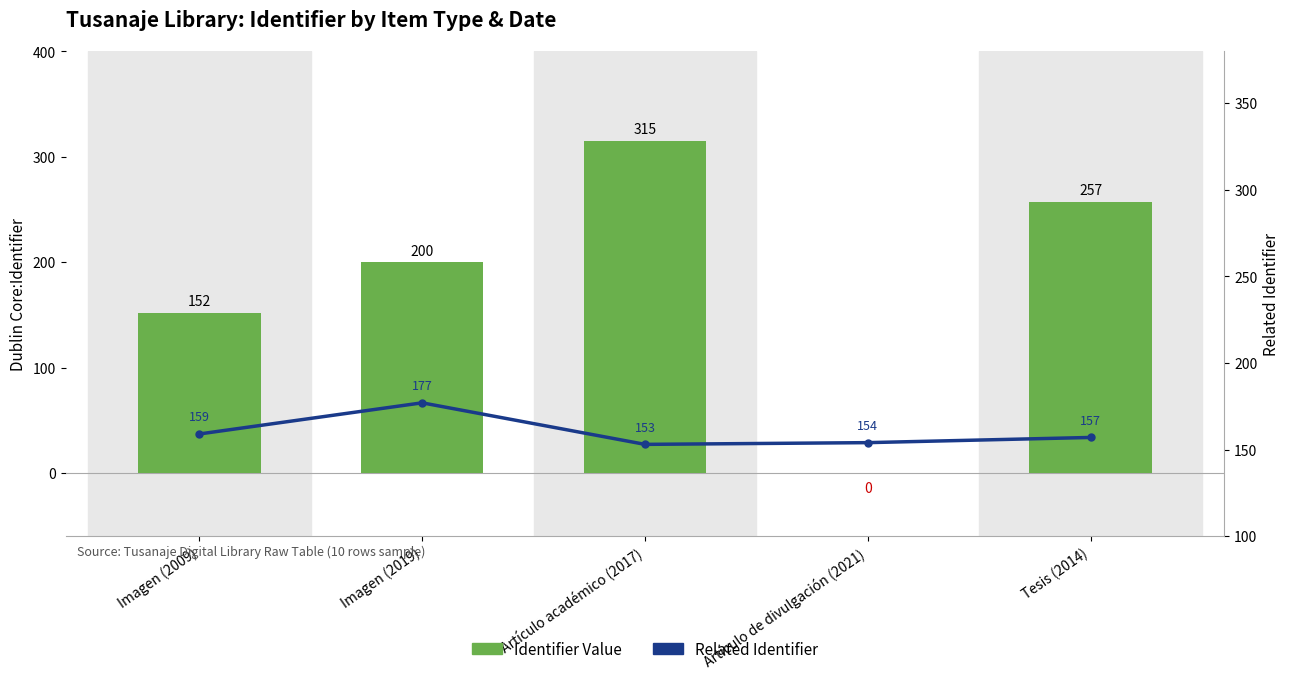

Count the number of categories in the chart.

5